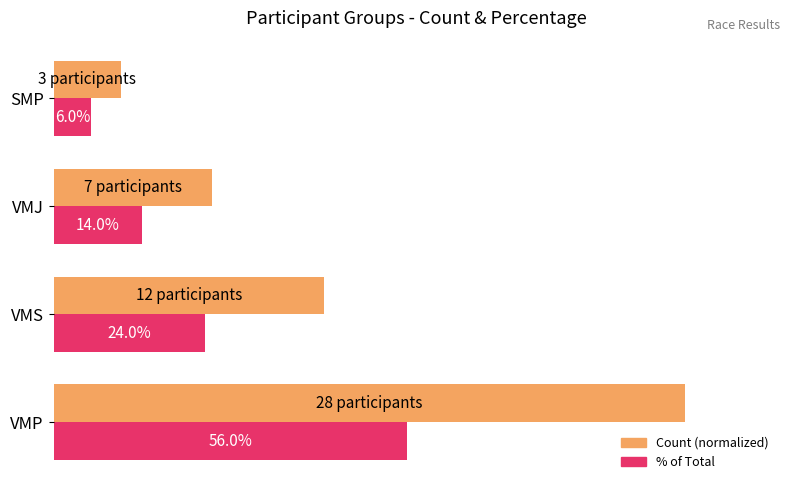

Which category has the highest value across all series?

VMP